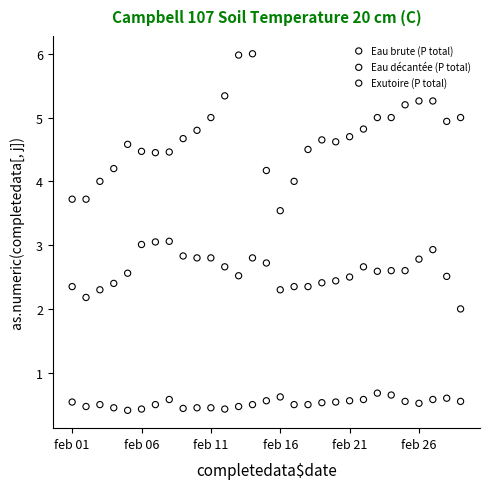

Which series contains the highest Y value?

Eau brute (P total)